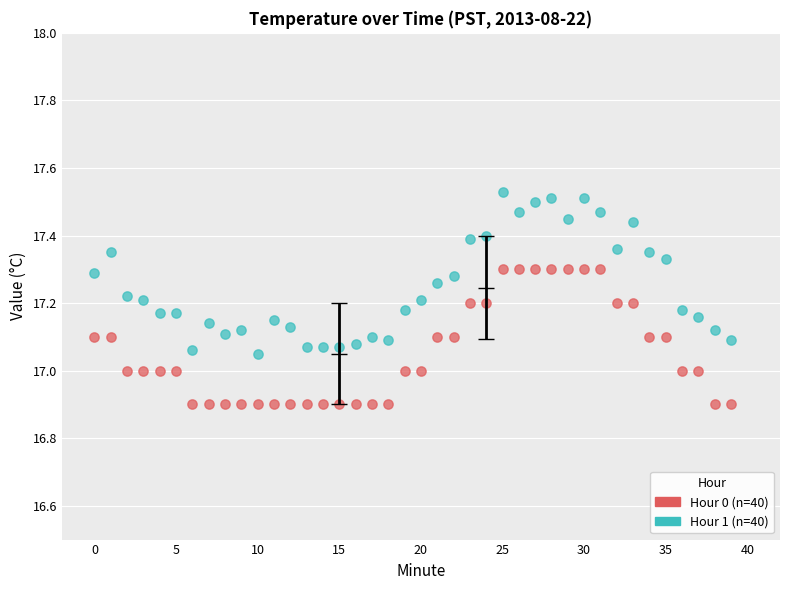

Across all data points, what is the range of Y values (max minus min)?

0.6